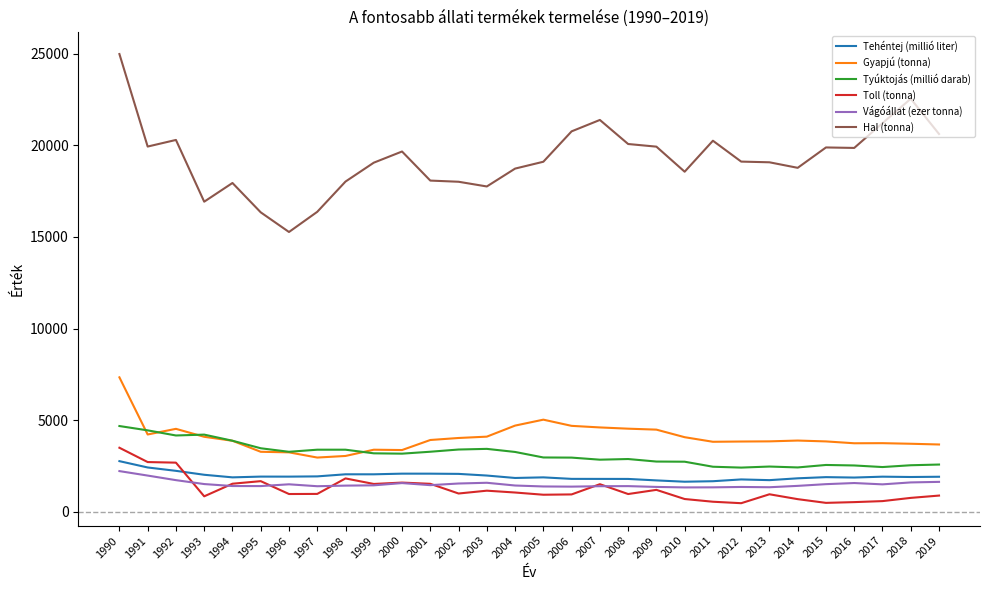

At which category does Gyapjú (tonna) reach its first local peak?

1992